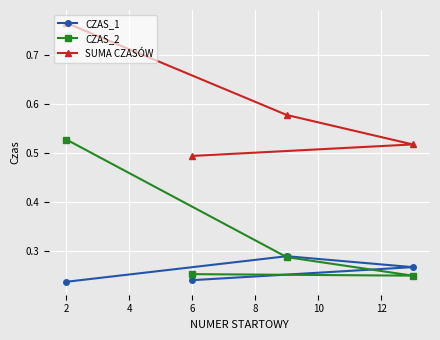

How many CZAS_1 values are between 0 and 1?

4